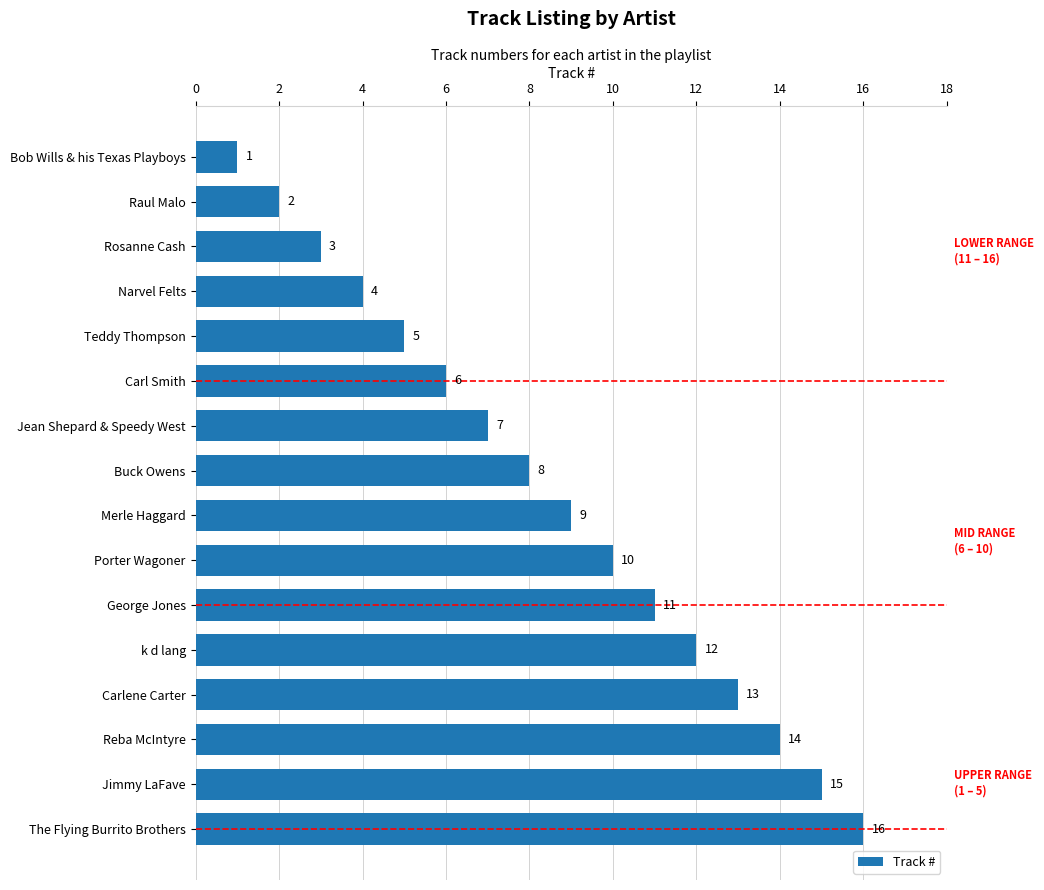

What is the minimum value shown in the chart?

1